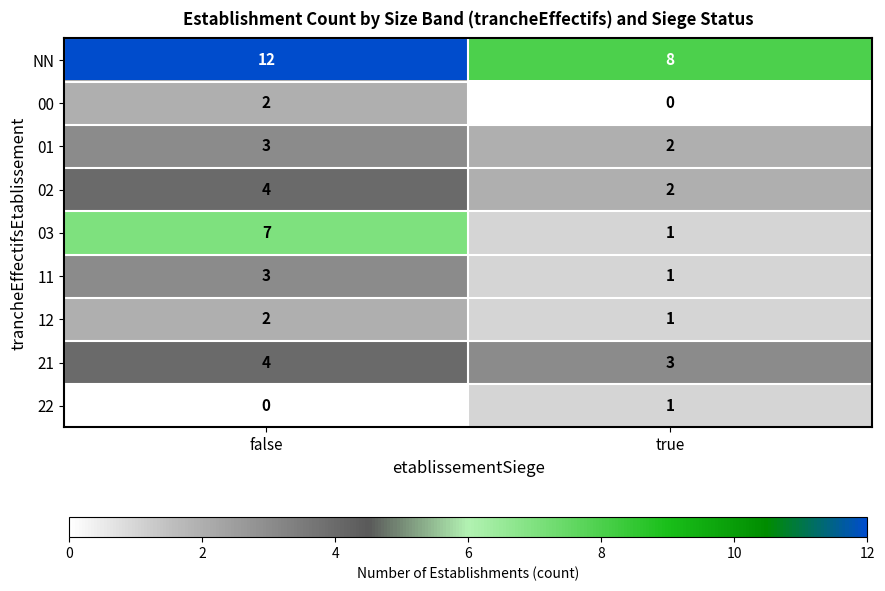

What is the difference between the maximum and minimum values in the 03 series?

6